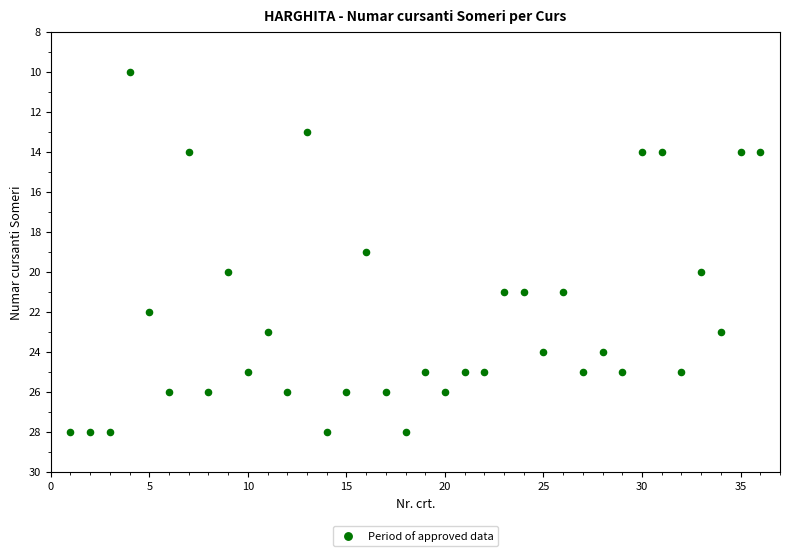

What is the range of X values (max minus min)?

35